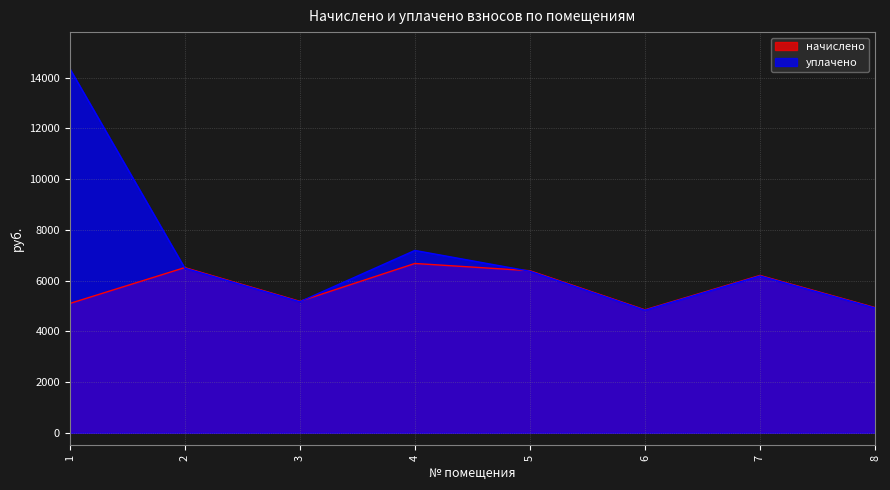

What is the average value of the начислено series?

5731.1